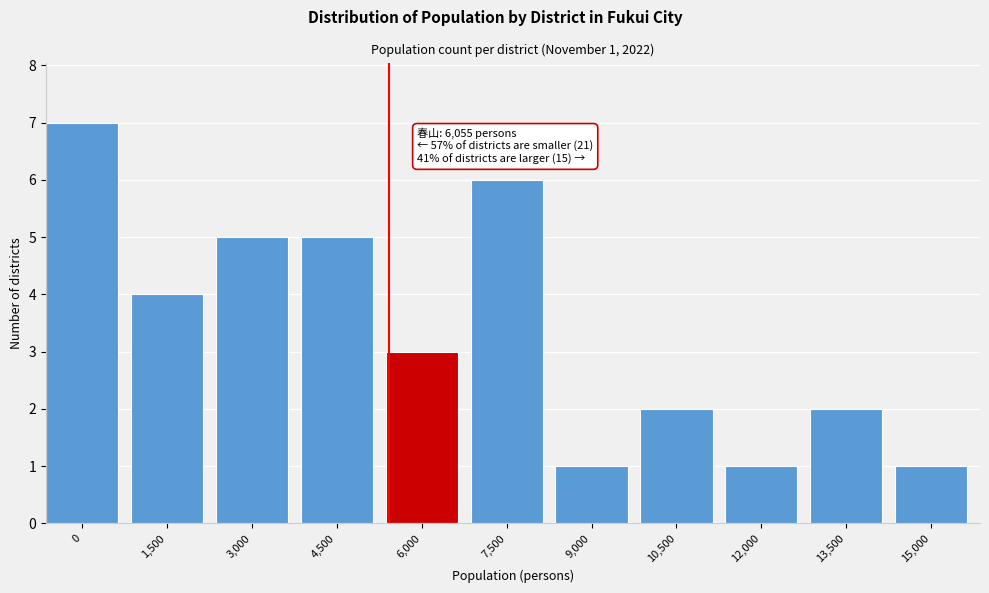

Reading right to left, transcribe all the data shown in this chart.

15,000=1	13,500=2	12,000=1	10,500=2	9,000=1	7,500=6	6,000=3	4,500=5	3,000=5	1,500=4	0=7